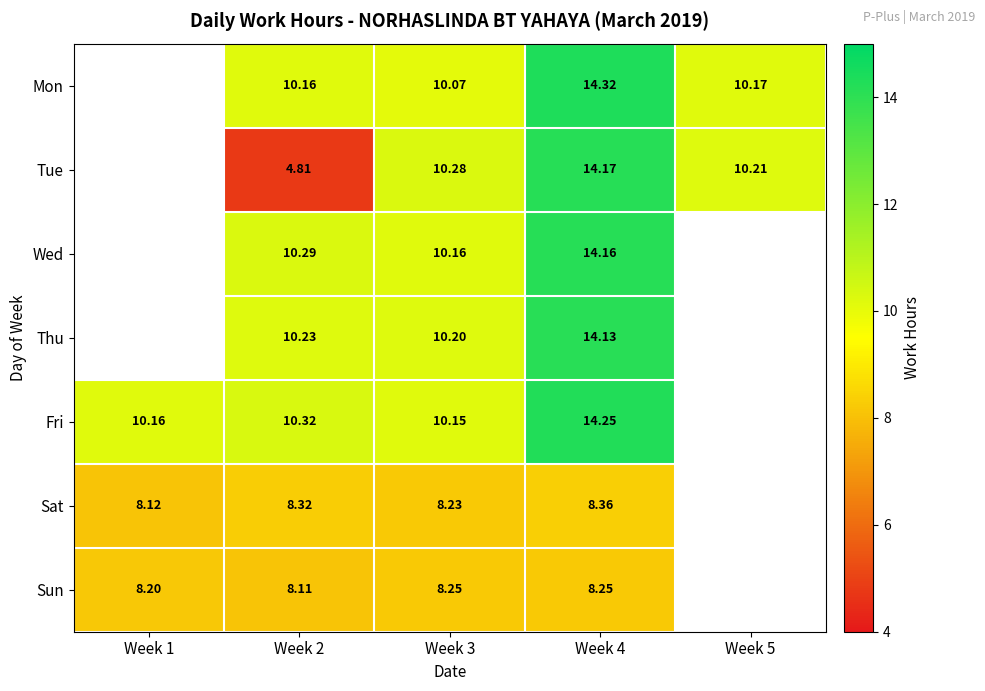

At Week 4, list the series in order from largest to smallest.

Mon, Fri, Tue, Wed, Thu, Sat, Sun